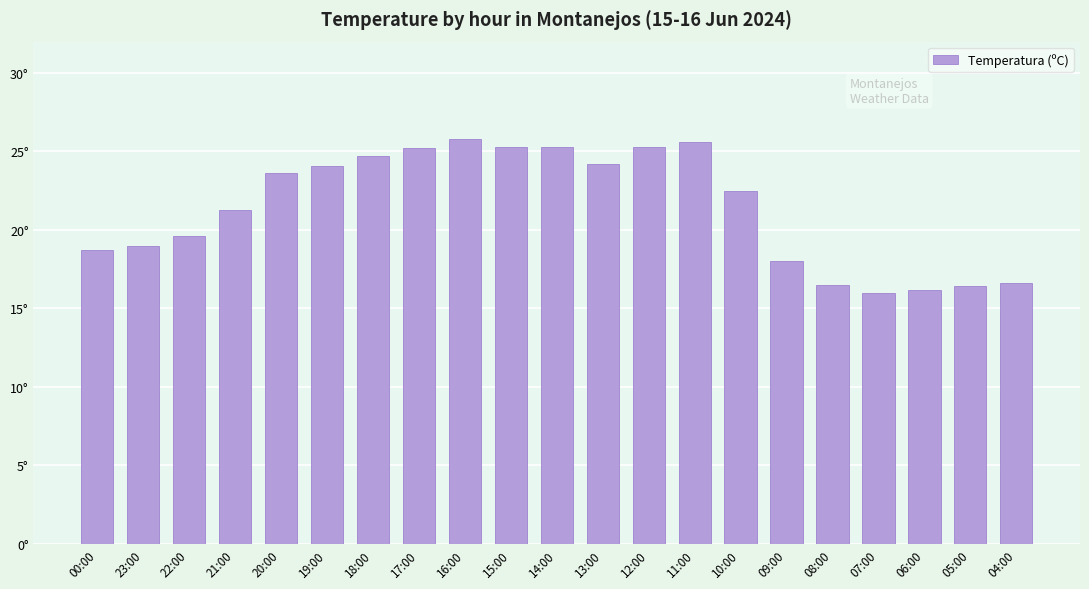

Reading right to left, what are all the values shown in this chart?

16.6	16.4	16.2	16.0	16.5	18.0	22.5	25.6	25.3	24.2	25.3	25.3	25.8	25.2	24.7	24.1	23.6	21.3	19.6	19.0	18.7